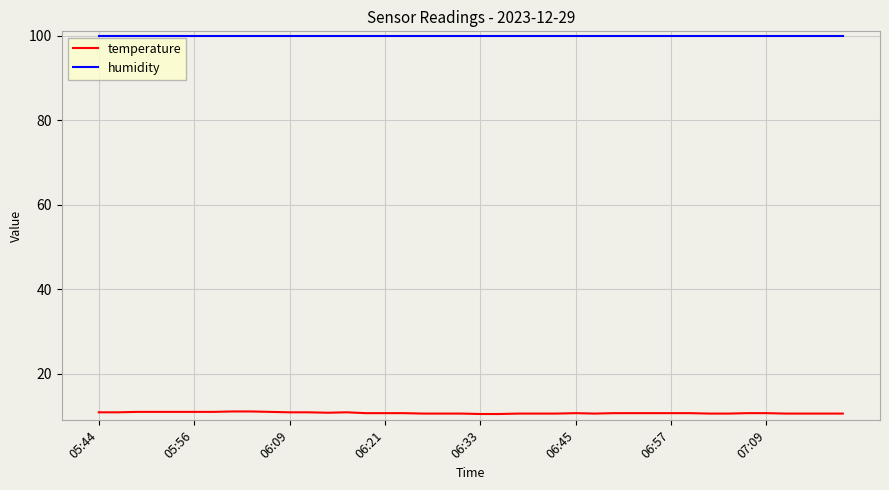

True or false: temperature and humidity cross at least once.

False